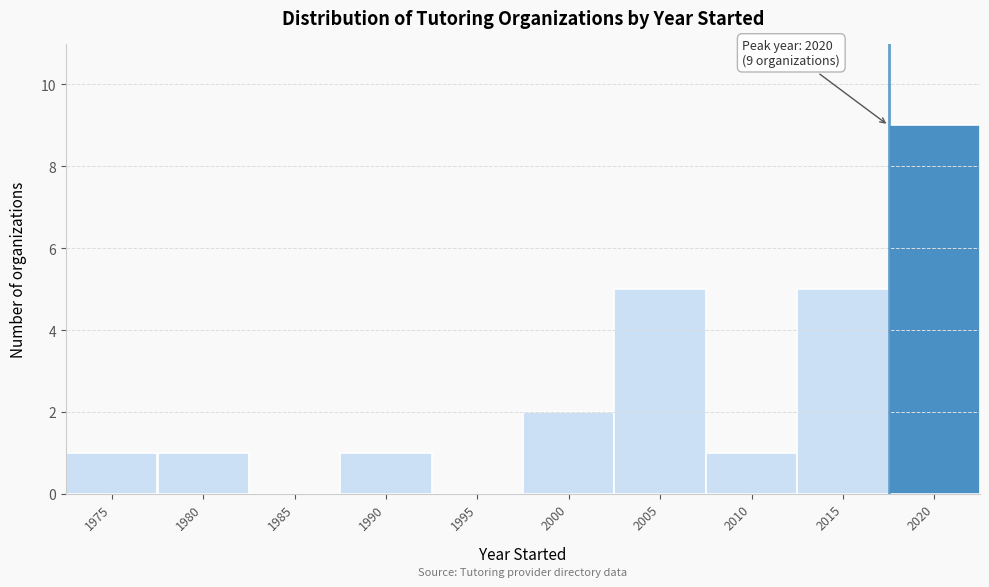

Reading left to right, what are all the values shown in this chart?

1975=1	1980=1	1985=0	1990=1	1995=0	2000=2	2005=5	2010=1	2015=5	2020=9